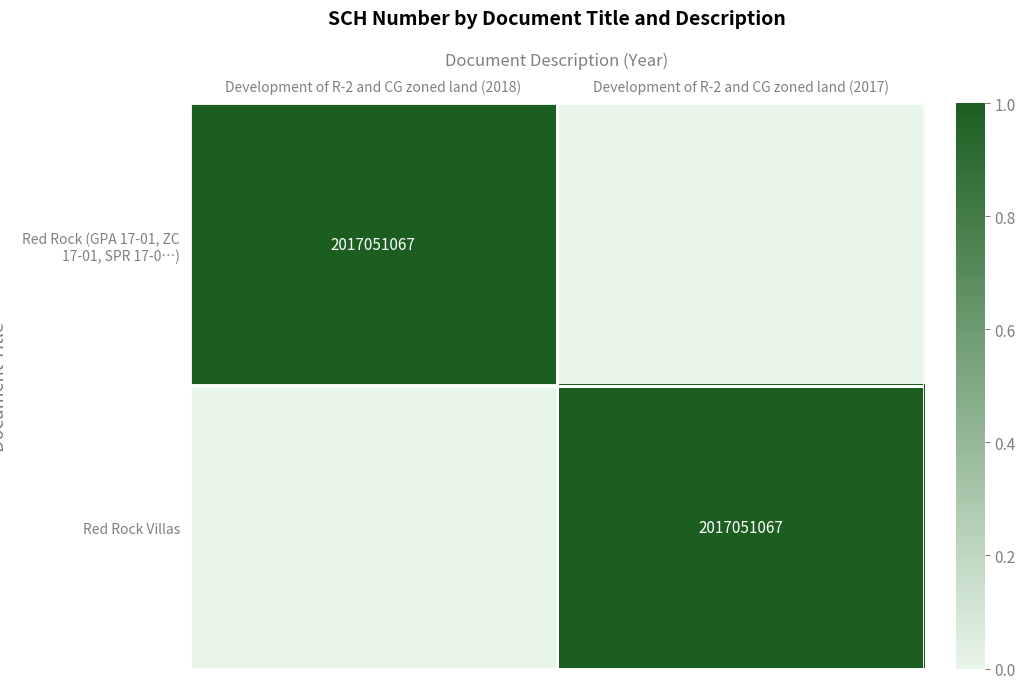

The Red Rock (GPA 17-01, ZC 17-01, SPR 17-0…) series shows 3216339537 at Development of R-2 and CG zoned land (2018). True or false?

False